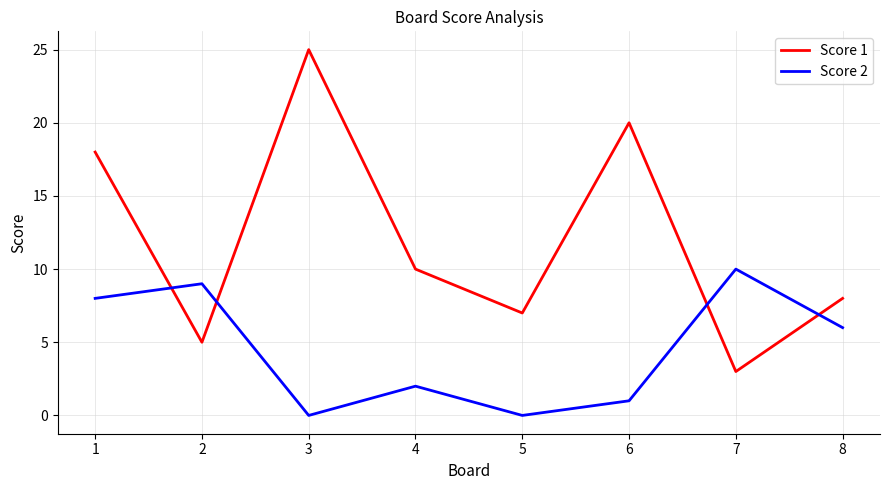

Which series has the widest spread of values?

Score 1